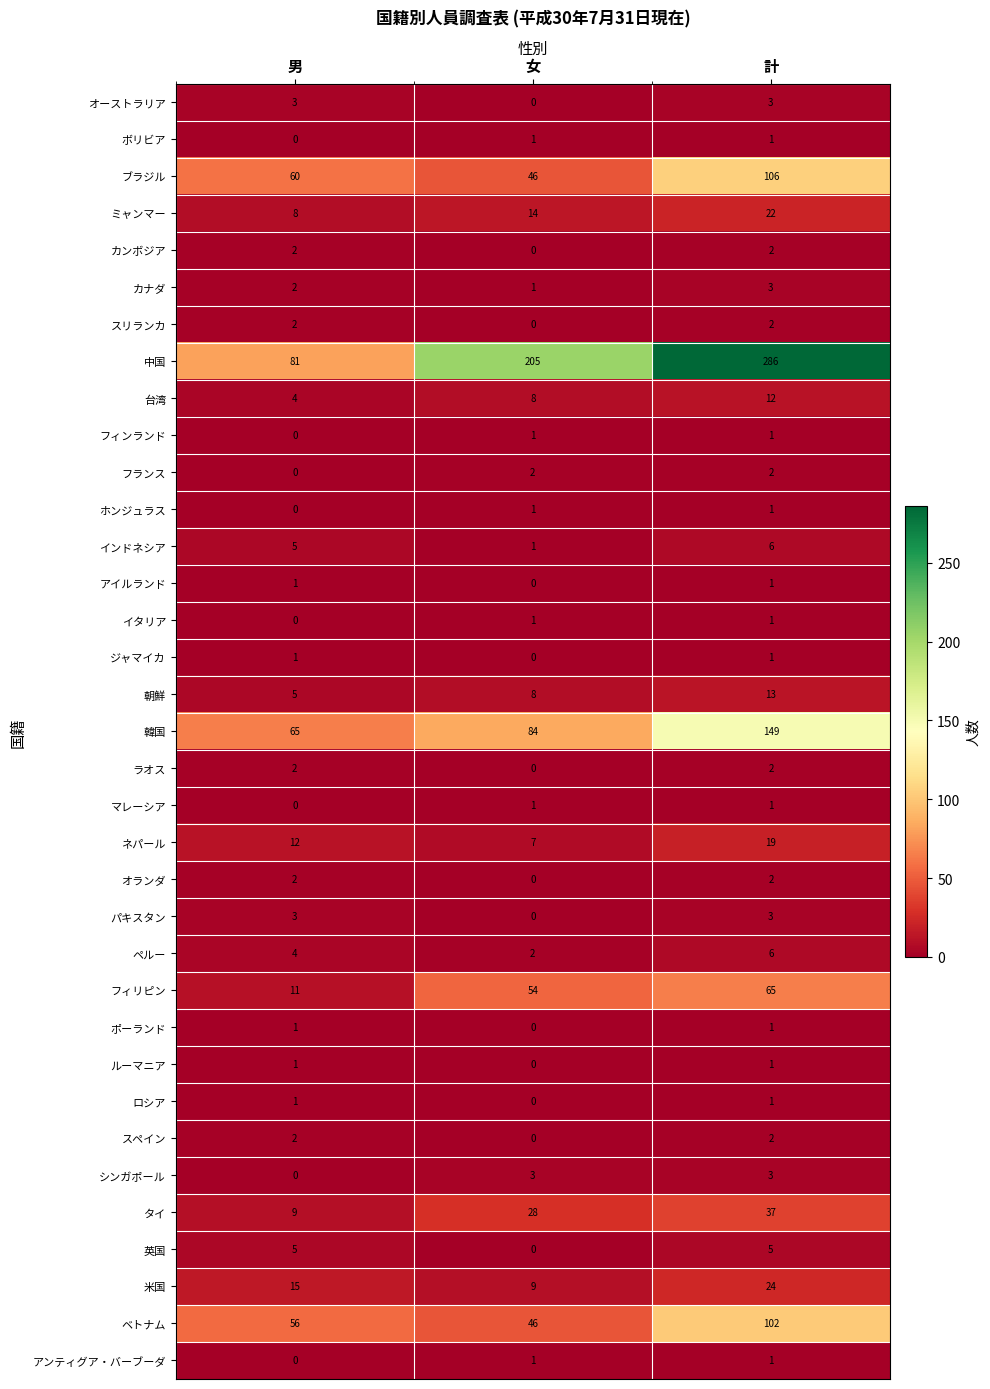

Which series has the largest range (max minus min)?

中国